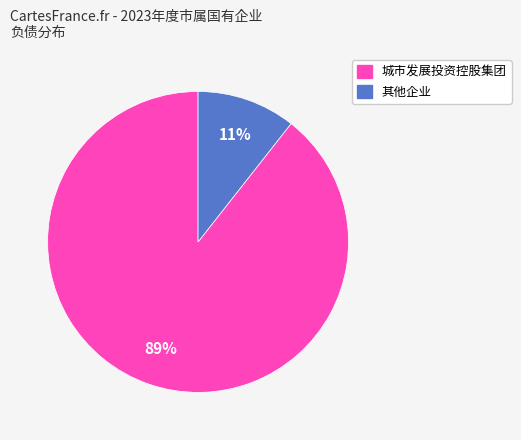

Is there a majority slice in this chart?

Yes